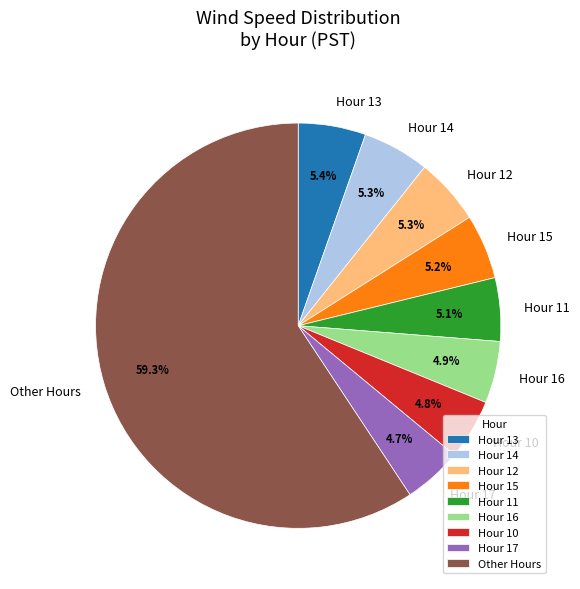

To the nearest percent, what is the difference between the largest and smallest slice percentages?

55%